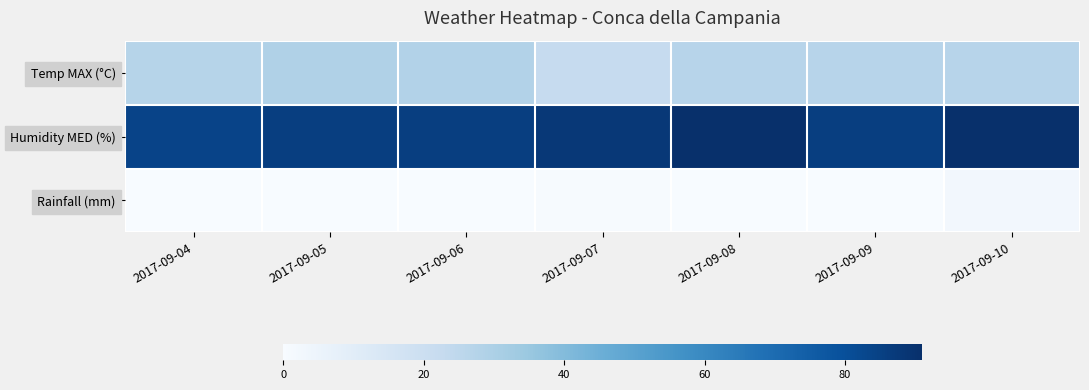

List the series in order of their peak value, lowest first.

Rainfall (mm), Temp MAX (°C), Humidity MED (%)